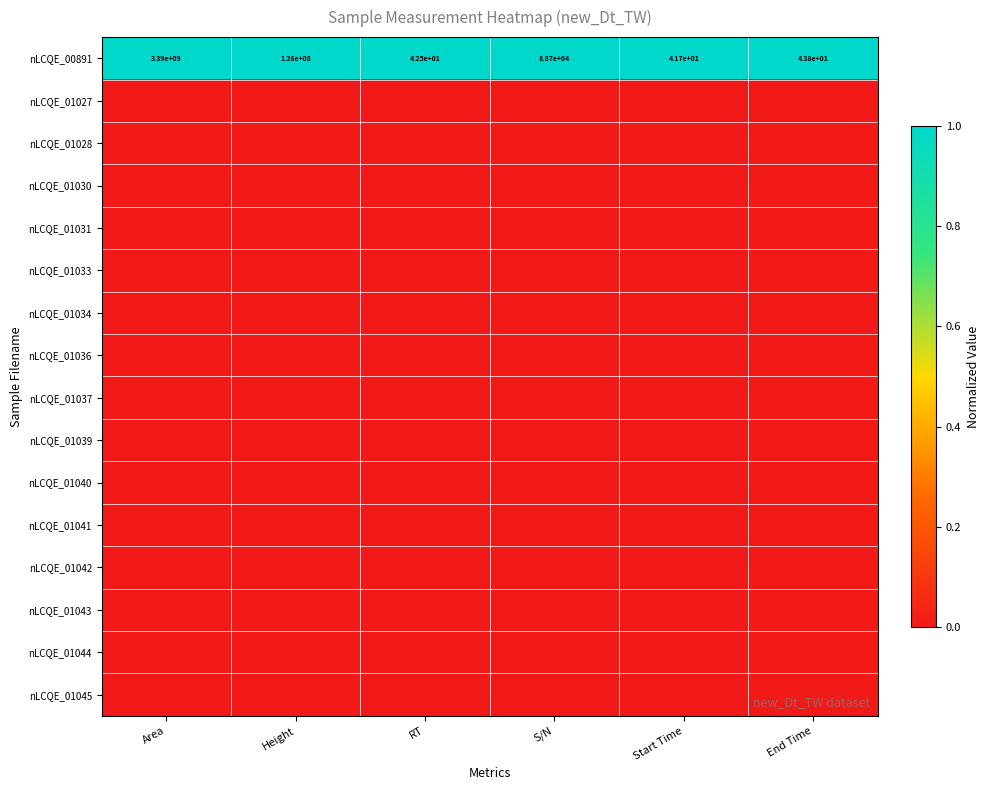

Count the number of categories in the chart.

6